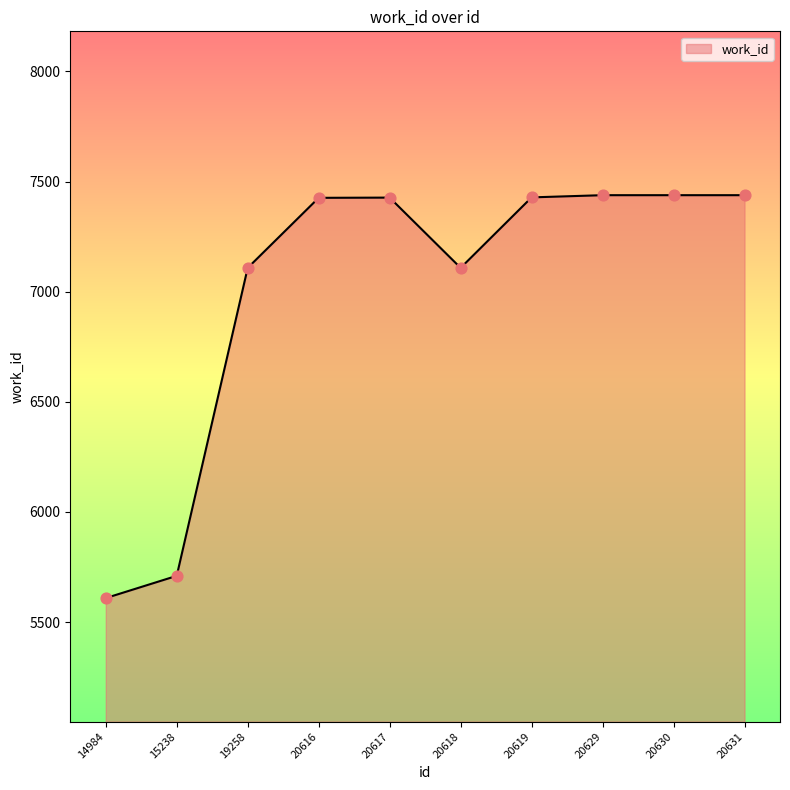

Approximately how many times larger is the value at 20630 compared to 20617?

1.0